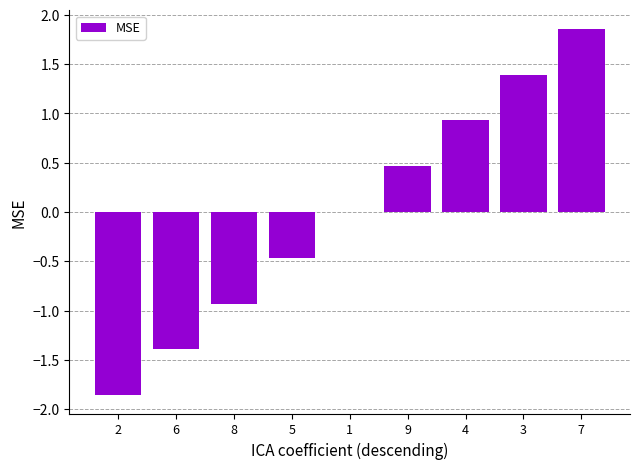

What is the change in value from 2 to 7?

+3.7